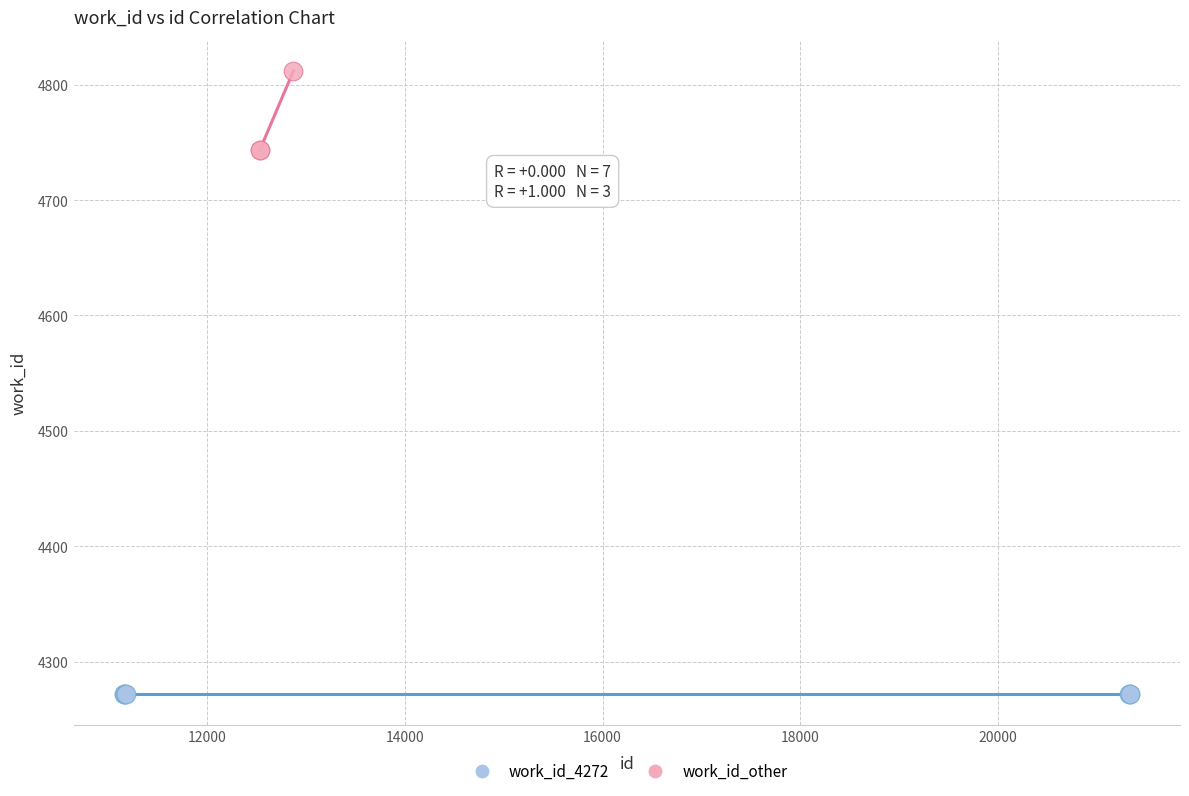

Which series contains the lowest Y value?

work_id_4272